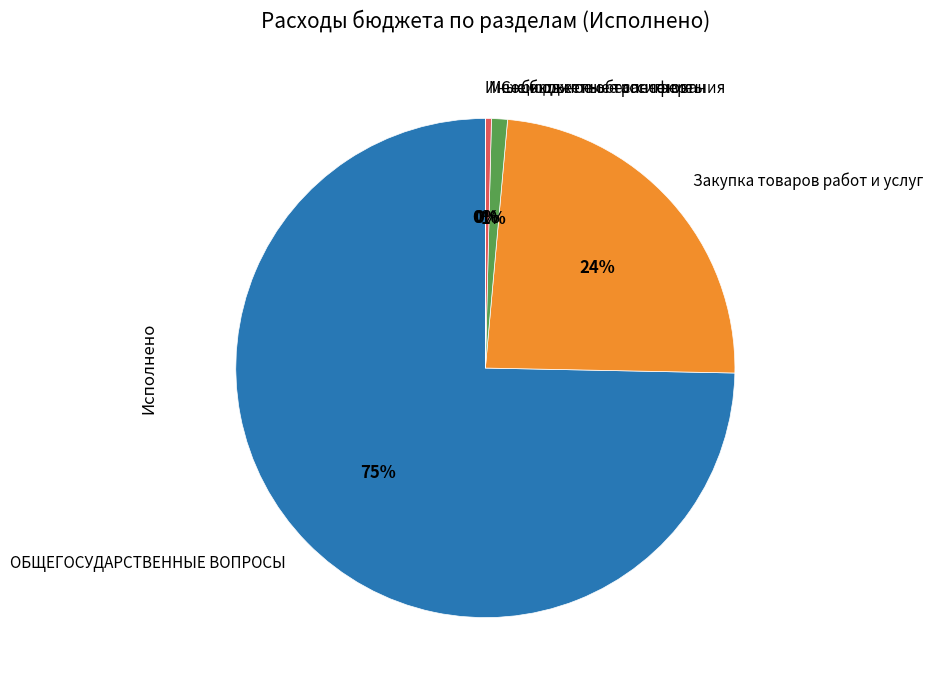

True or false: Закупка товаров работ и услуг accounts for 34% of the total.

False